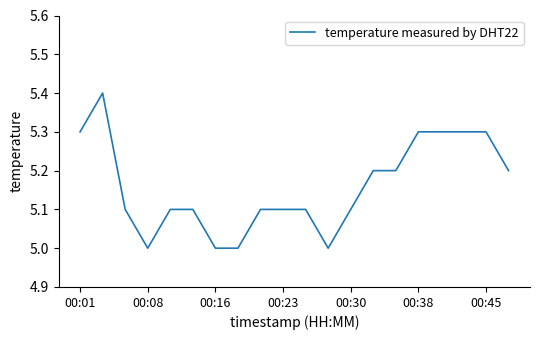

What is the difference between the maximum and minimum values?

0.4